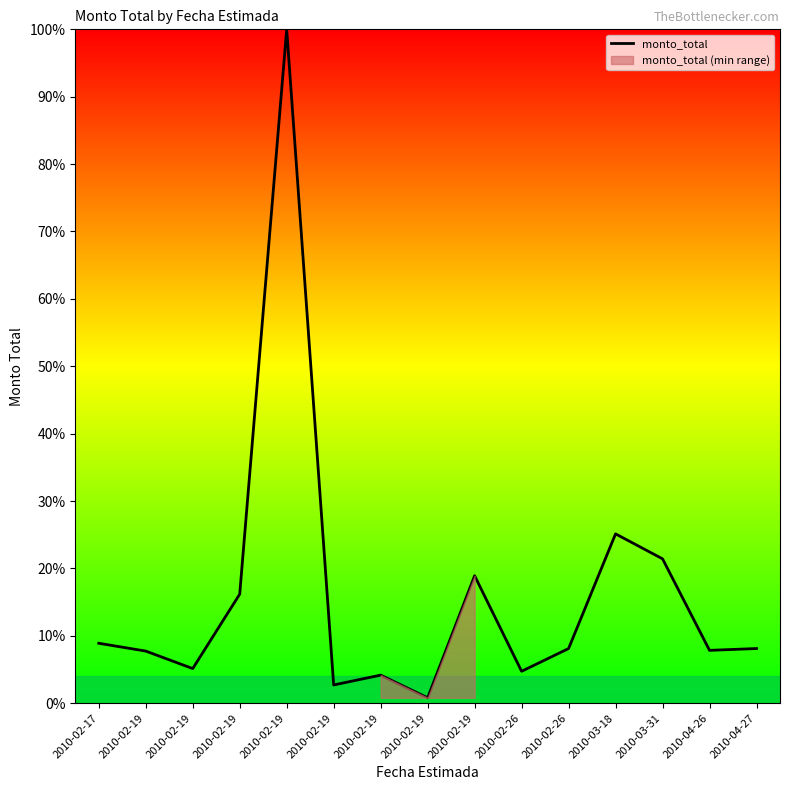

How many values exceed 8?

8